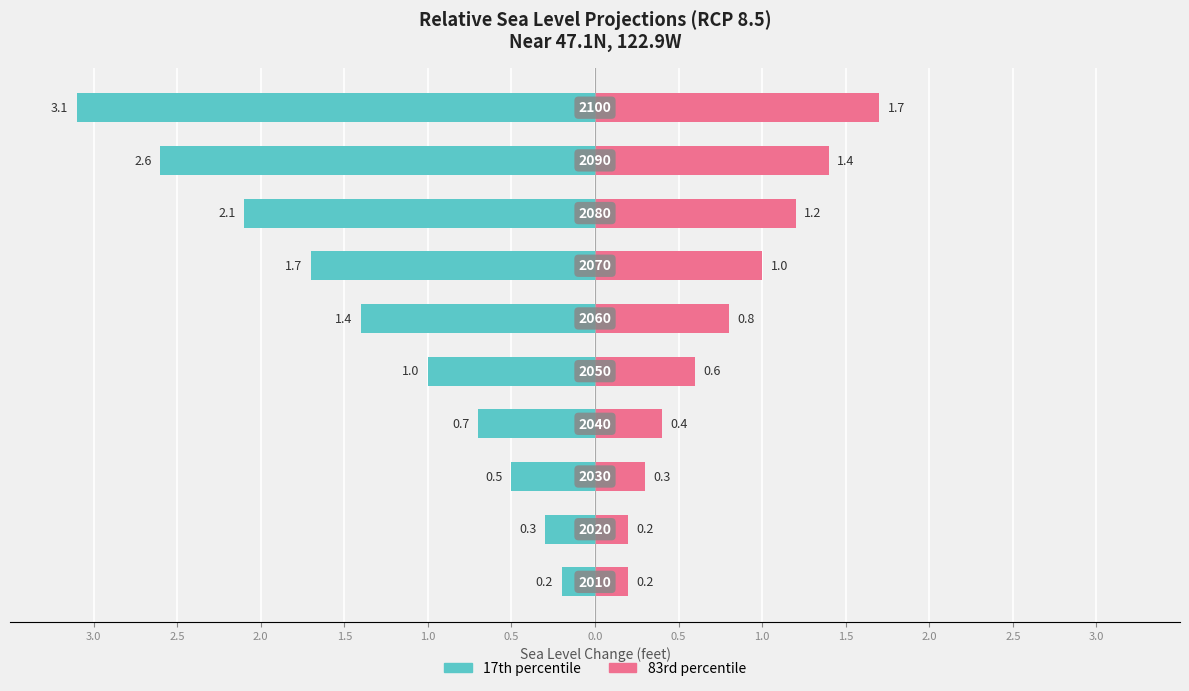

Reading left to right, transcribe all the data shown in this chart.

17th percentile: -0.2	-0.3	-0.5	-0.7	-1.0	-1.4	-1.7	-2.1	-2.6	-3.1
83rd percentile: 0.2	0.2	0.3	0.4	0.6	0.8	1.0	1.2	1.4	1.7